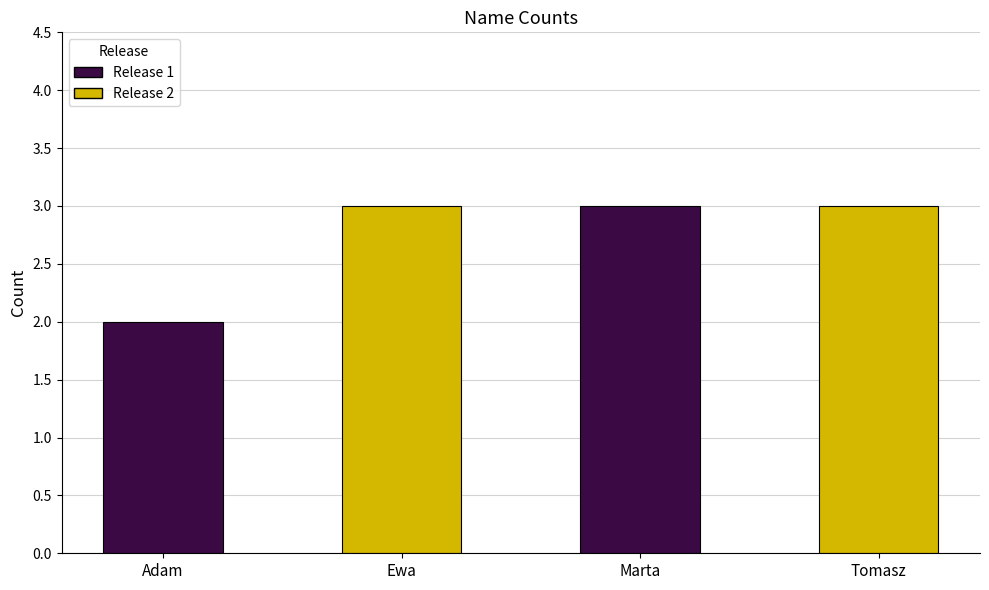

What is the value of the Release 2 bar at the 1st from the left?

3